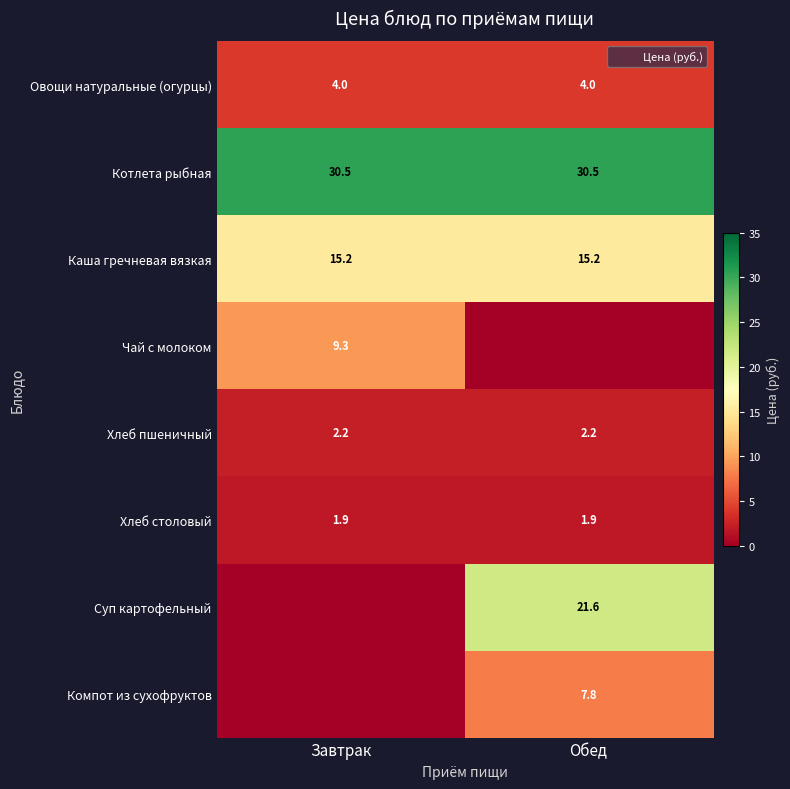

Is the value of Чай с молоком at Обед greater than the value of Компот из сухофруктов at Обед?

No